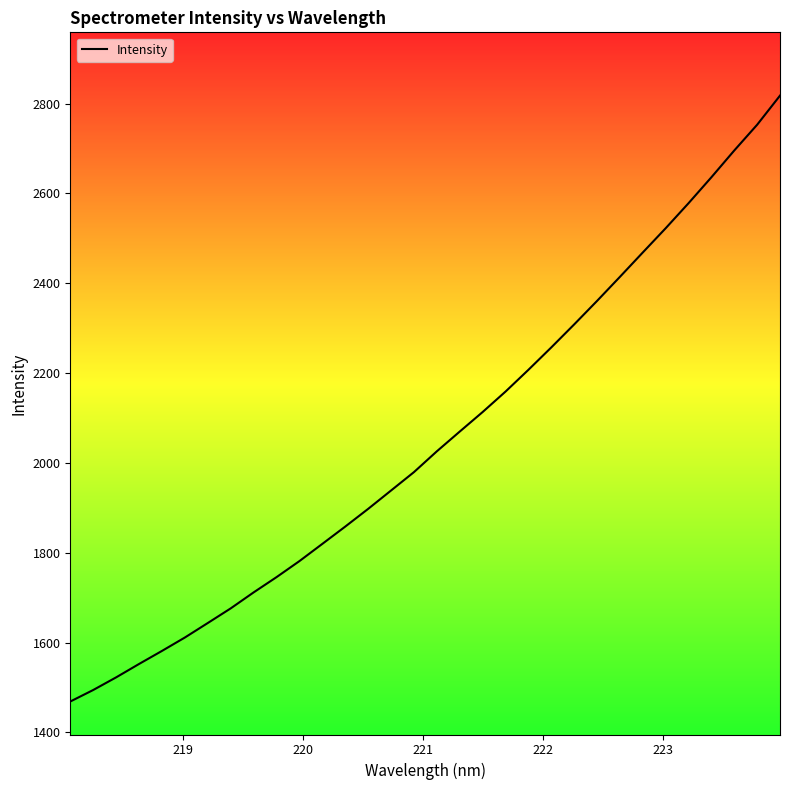

What is the minimum value shown in the chart?

1468.7